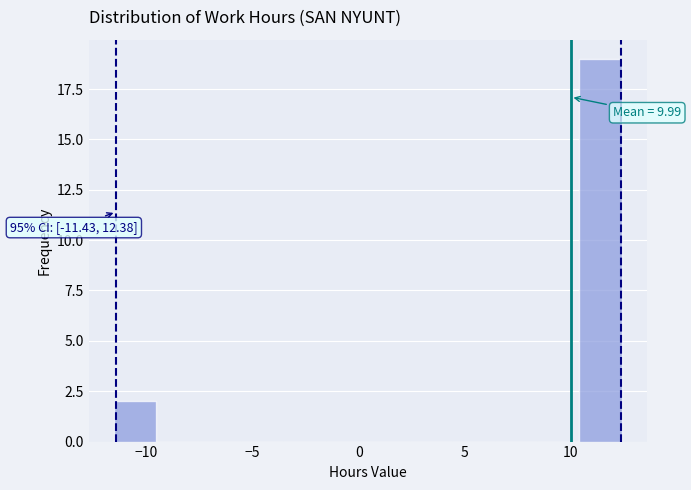

Around what value on the x-axis is the tallest bar? Give the approximate position of its centre, as read against the axis.

11.5